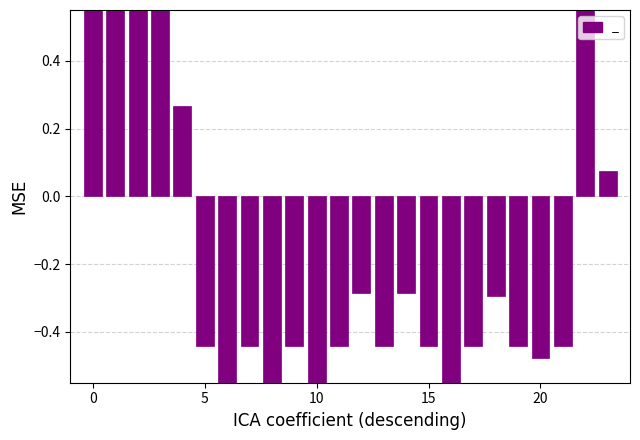

Reading left to right, what are all the values shown in this chart?

1.6	0.8	1.2	3.1	0.3	-0.4	-0.6	-0.4	-1.0	-0.4	-1.1	-0.4	-0.3	-0.4	-0.3	-0.4	-1.0	-0.4	-0.3	-0.4	-0.5	-0.4	1.9	0.1